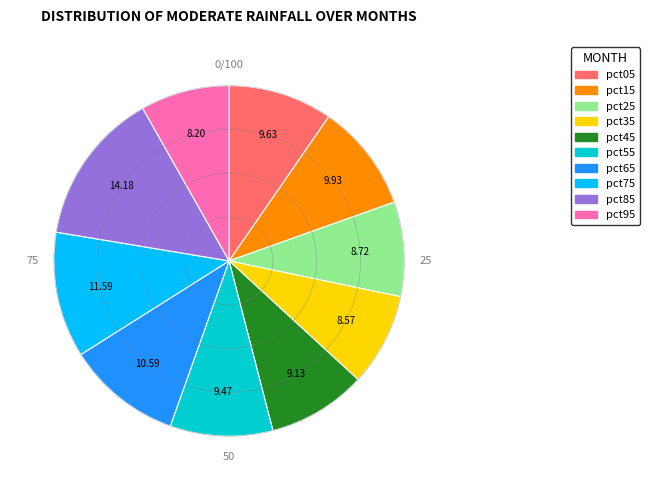

How many slices are in this pie chart?

10